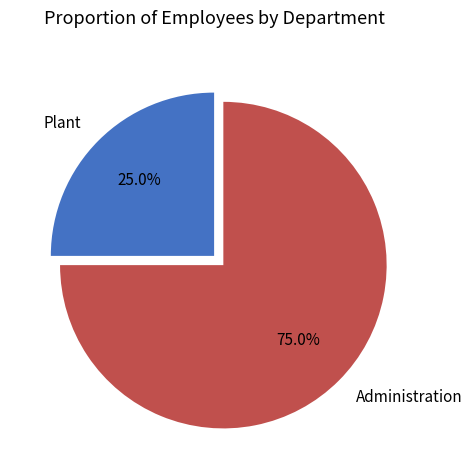

Count the number of slices in the pie.

2